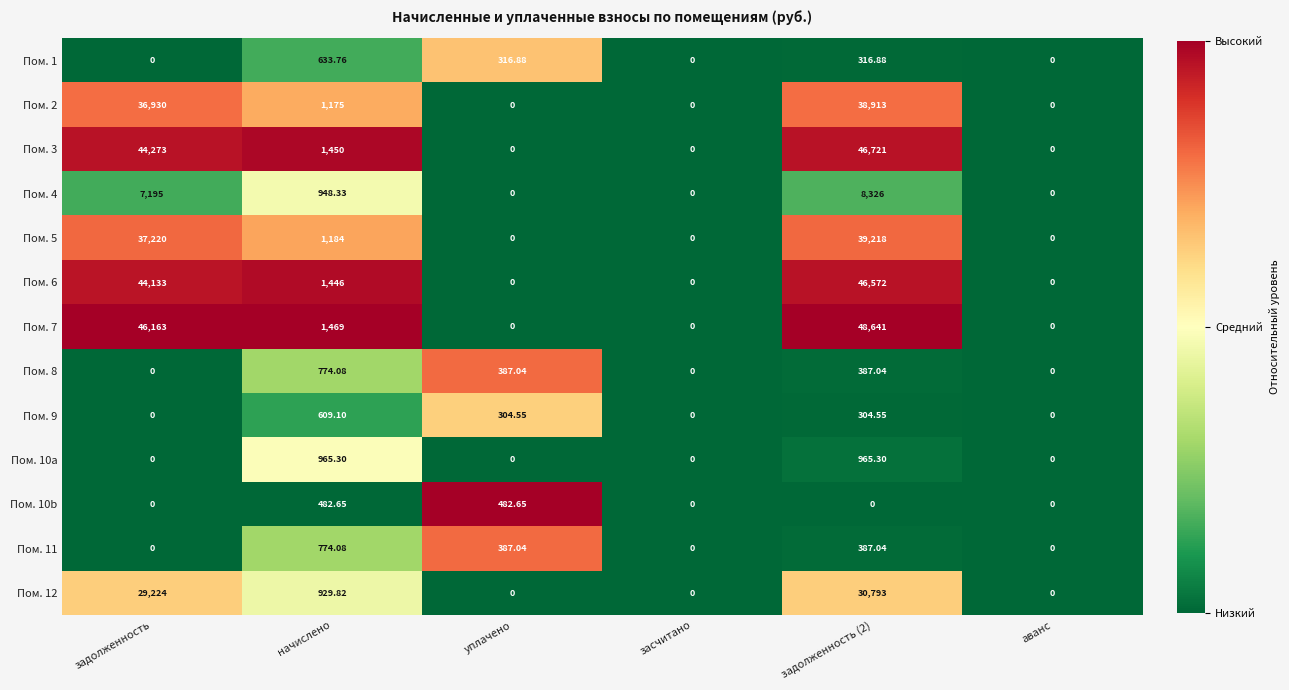

At which label is Пом. 6 closest to 23286?

задолженность